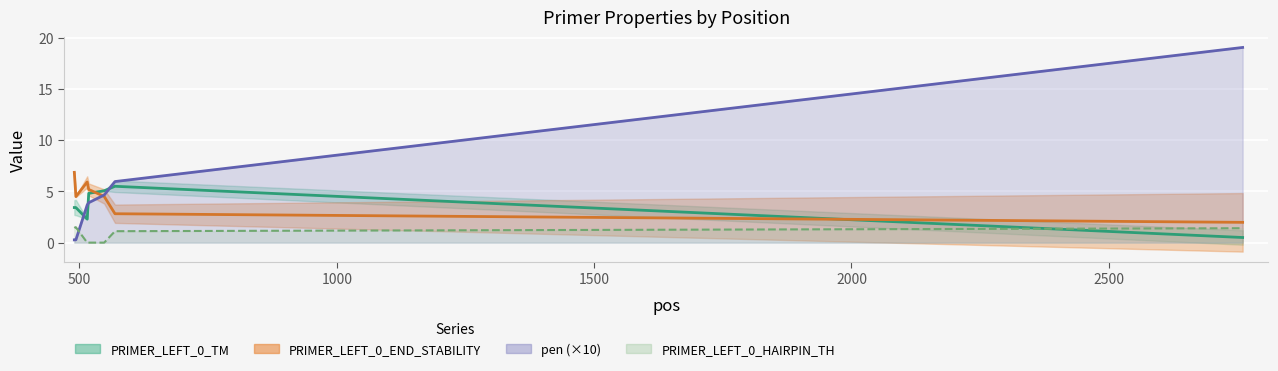

At which category does PRIMER_LEFT_0_TM reach its first local peak?

569